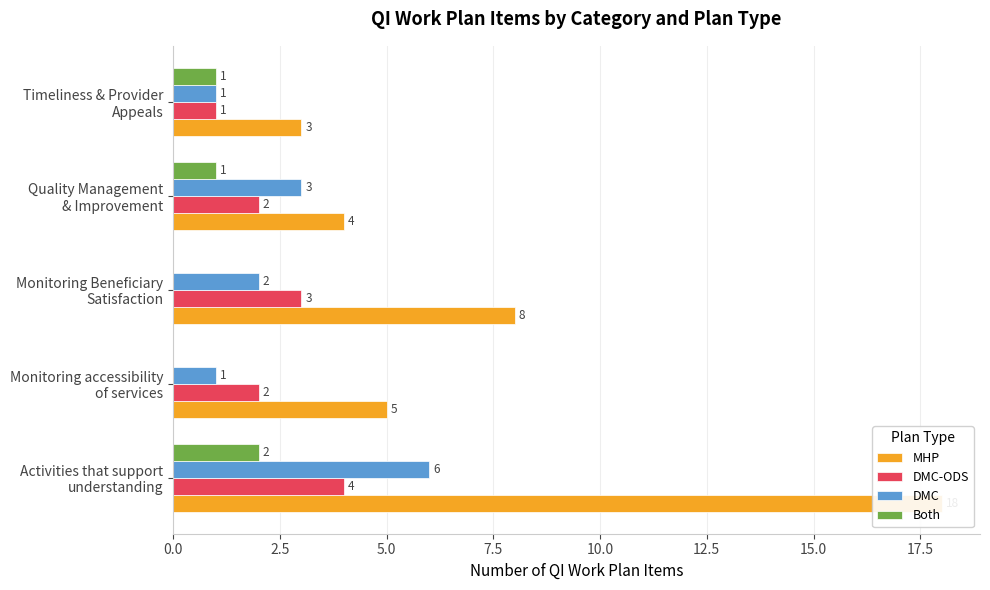

Are the bars grouped side by side (vs. stacked)?

Yes